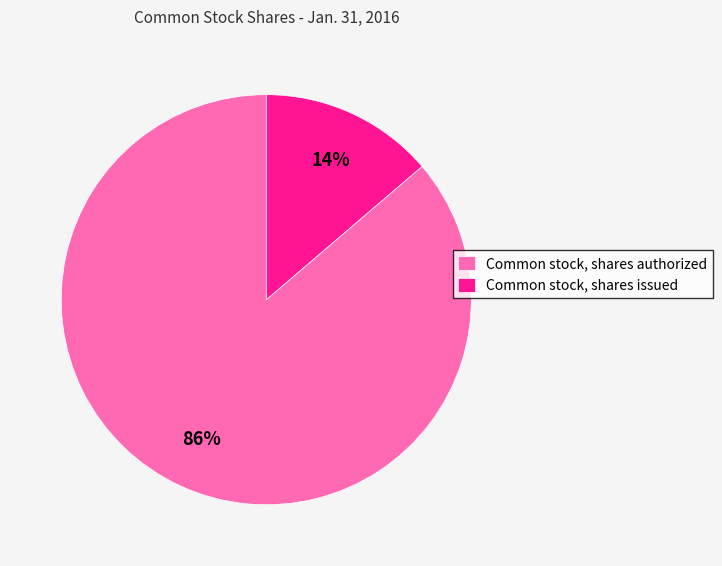

How many segments does this pie chart have?

2